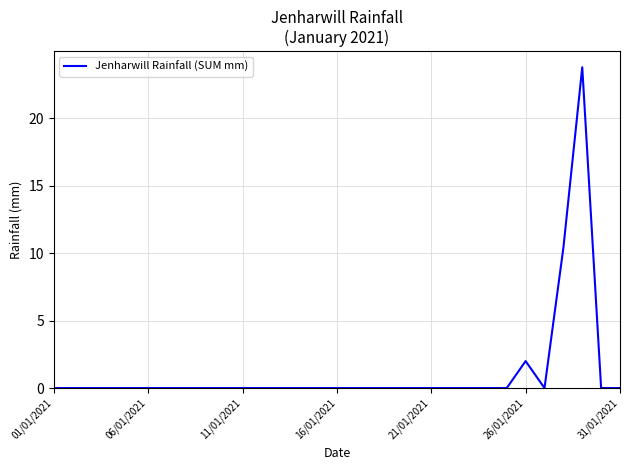

What is the difference between the maximum and minimum values?

23.8